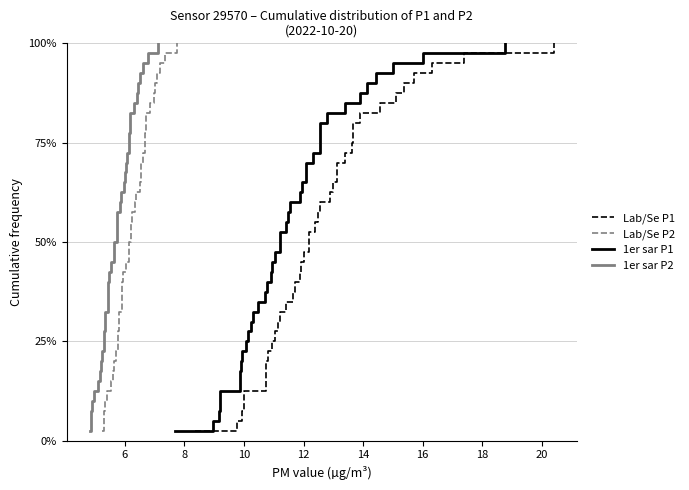

What is the average value of the Lab/Se P1 series?

0.5